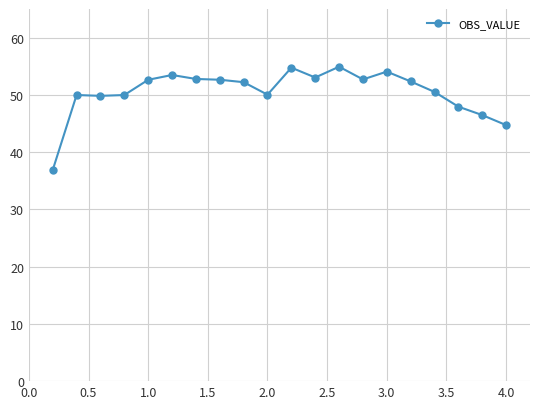

What is the value of the 2nd point from the left?

50.0